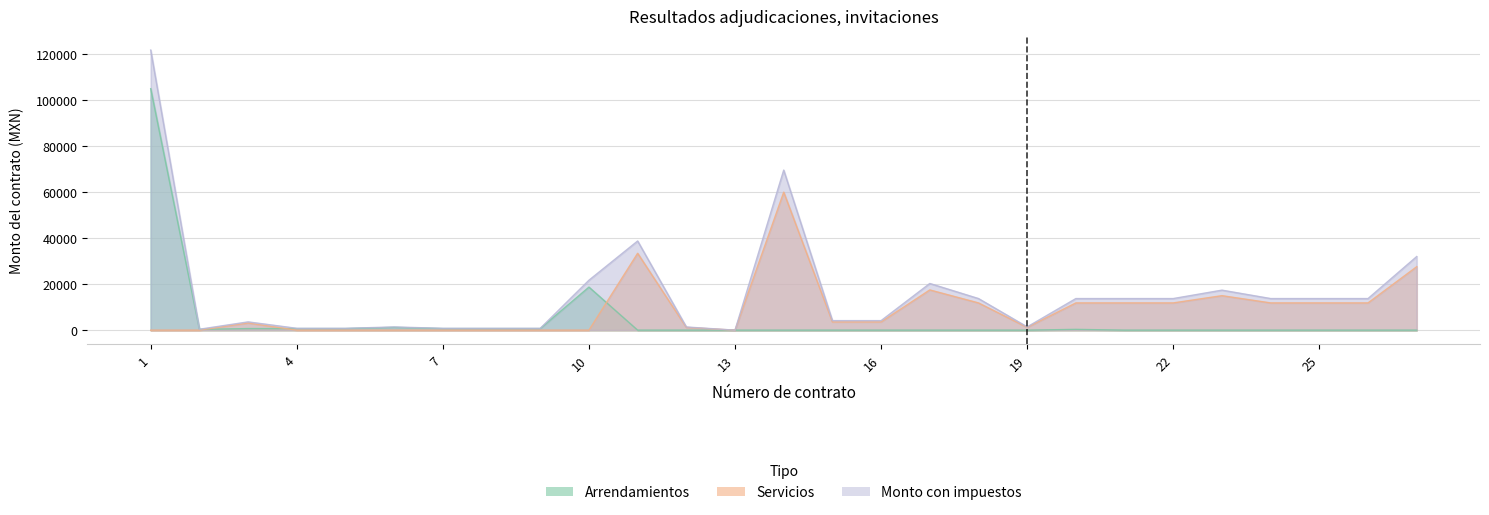

Where is Servicios nearest to the value 30000?

27